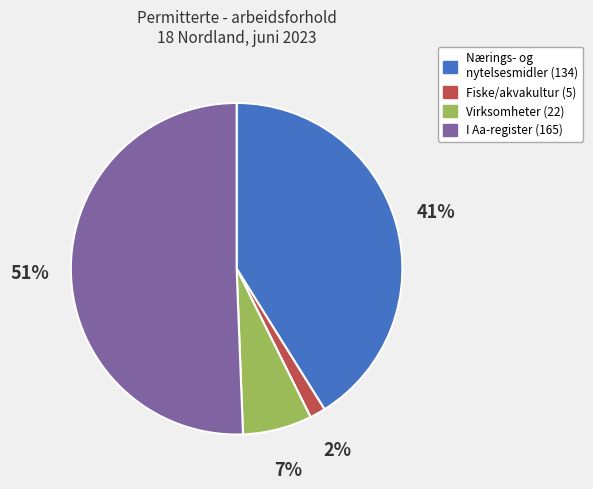

Is there a majority slice in this chart?

Yes